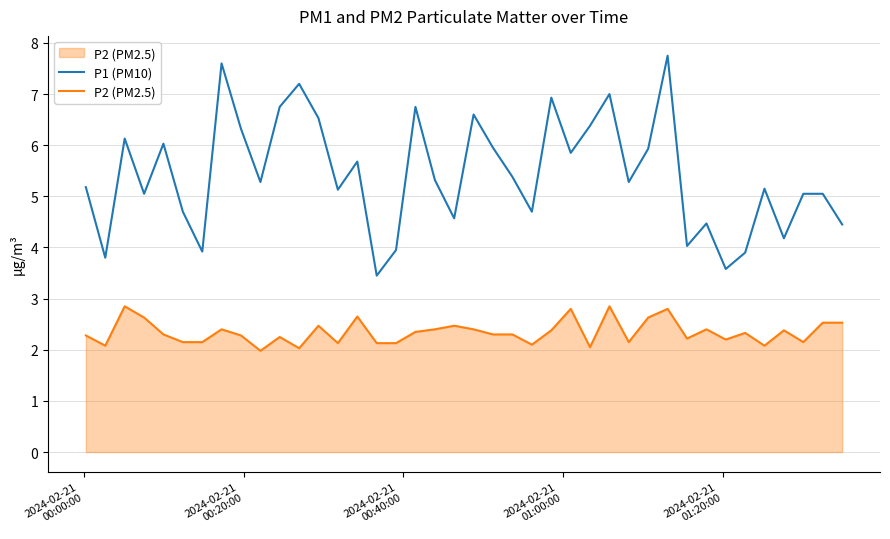

What is the greatest value displayed?

7.8